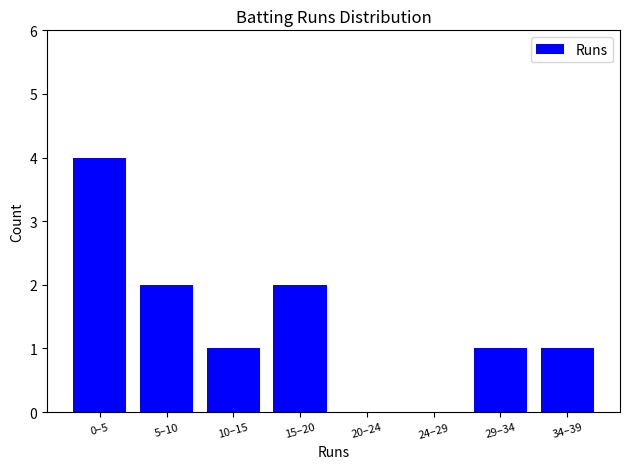

Reading right to left, transcribe all the data shown in this chart.

34–39=1	29–34=1	24–29=0	20–24=0	15–20=2	10–15=1	5–10=2	0–5=4